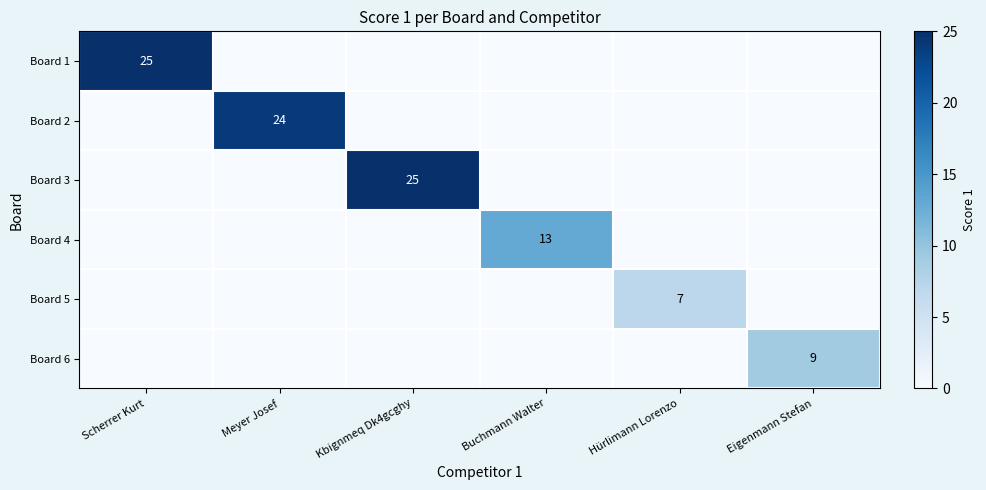

At how many categories does at least one series exceed 1?

6